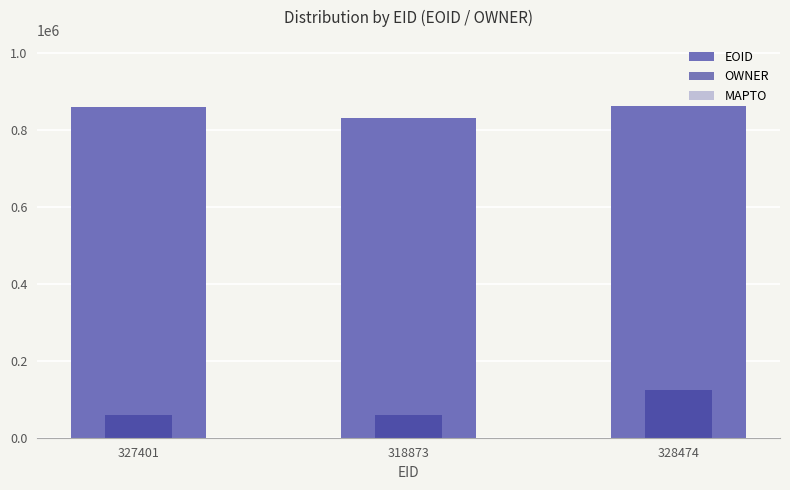

Which series has the largest range (max minus min)?

OWNER